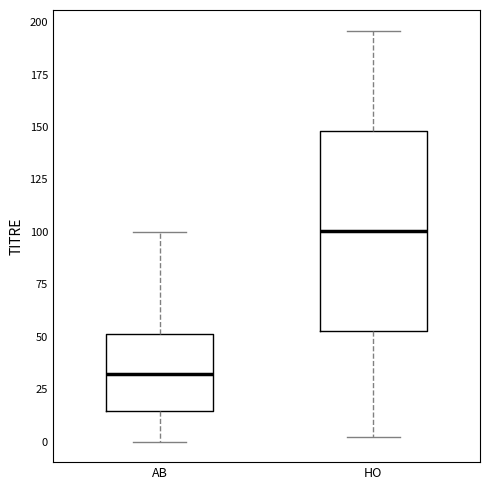

Where does the lower whisker of the box for AB end on the y-axis? The values are not printed on the chart, so give them approximately, as read against the axis.

0